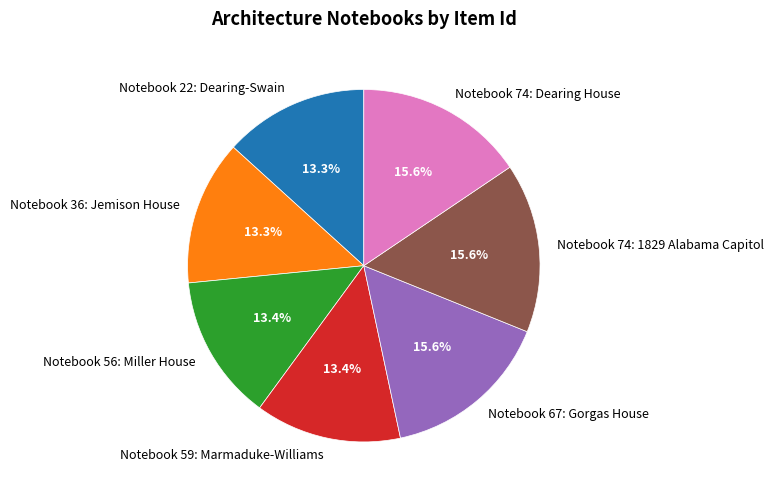

Count the number of slices in the pie.

7